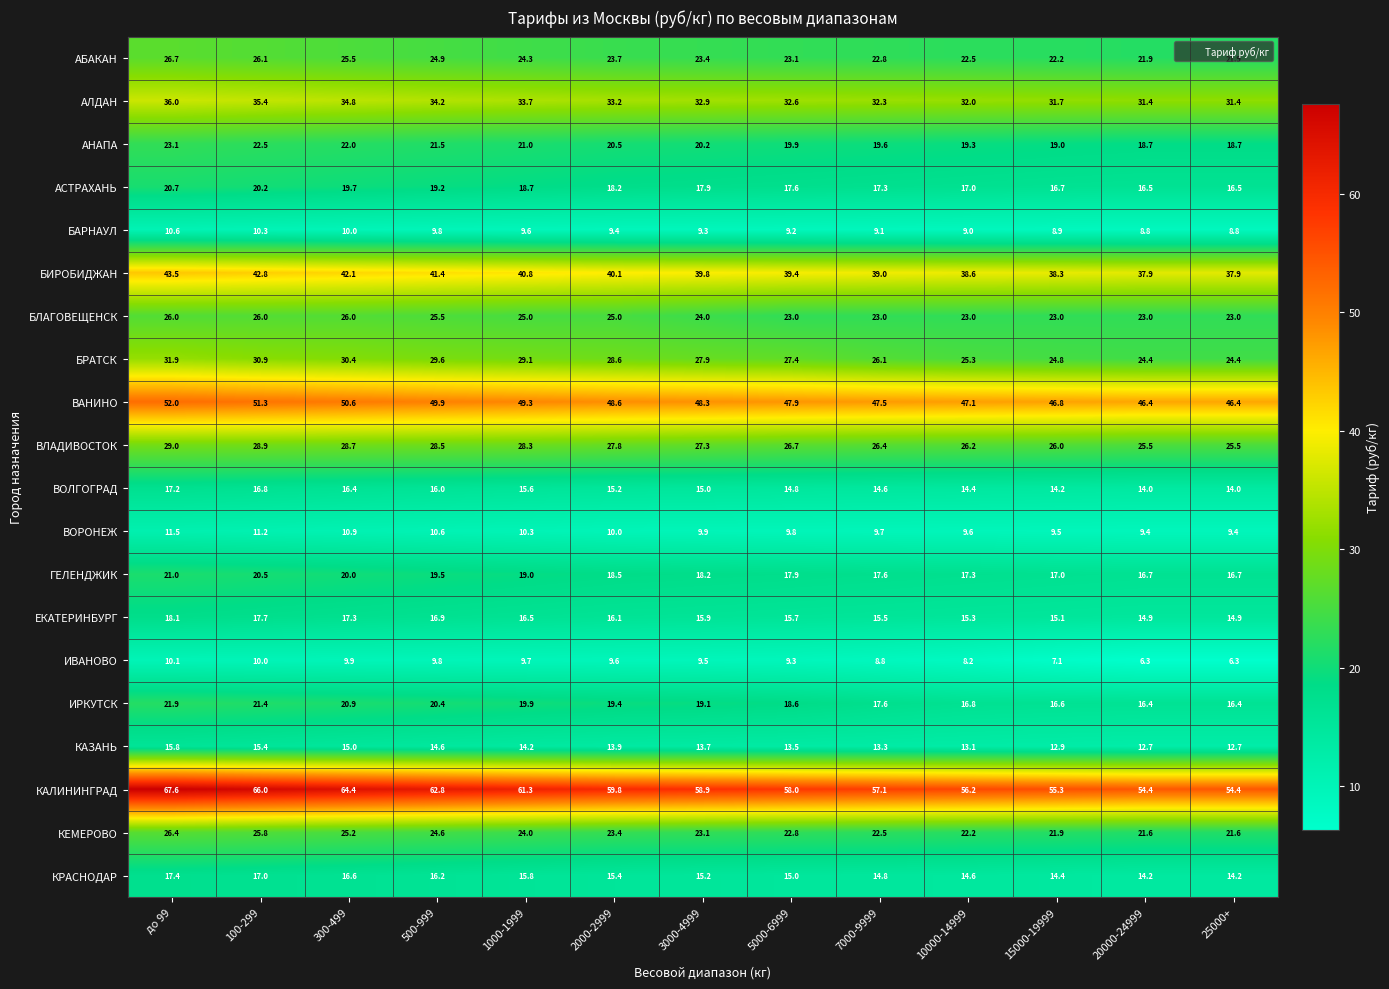

What is the sum of all ЕКАТЕРИНБУРГ values?

209.9